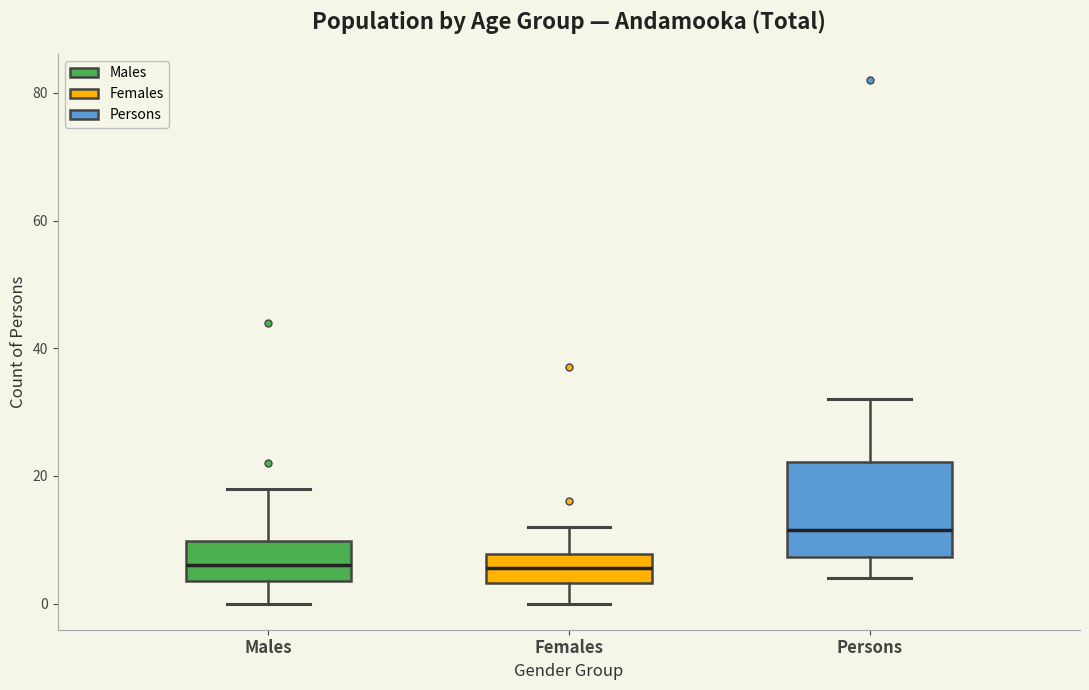

Reading left to right, transcribe this box plot: for each box, give where its median line is, the range the box spans, and where its two whiskers end, as read against the y-axis. The values are not printed on the chart, so give them approximately, as read against the axis.

Males: median 6, box 4 to 10, whiskers 0 to 18
Females: median 6, box 4 to 8, whiskers 0 to 12
Persons: median 12, box 8 to 22, whiskers 4 to 32